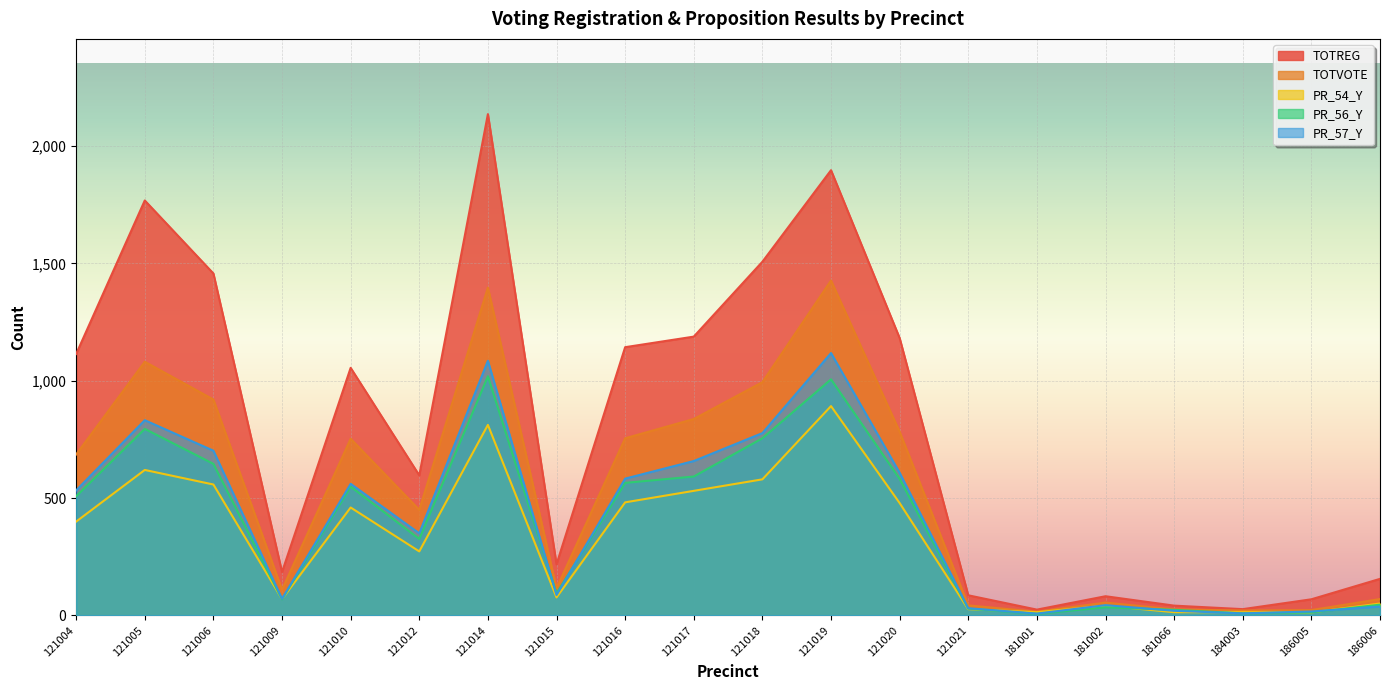

The value of PR_56_Y at 181001 is 7. True or false?

True